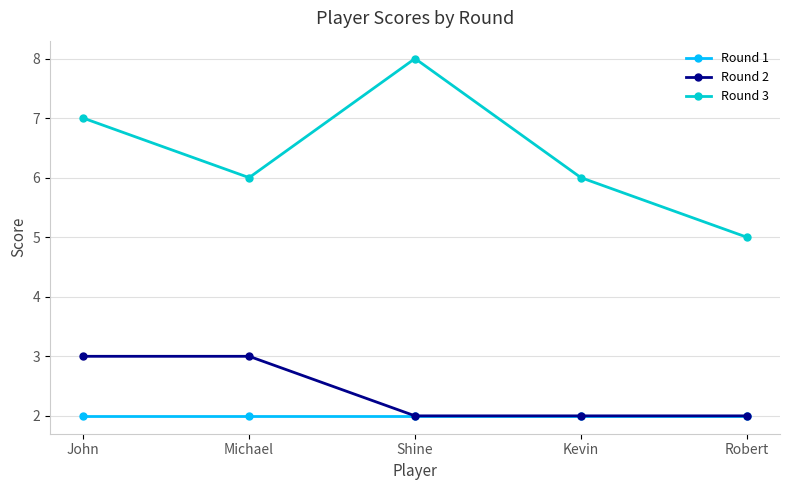

Which series has the largest total across all categories?

Round 3